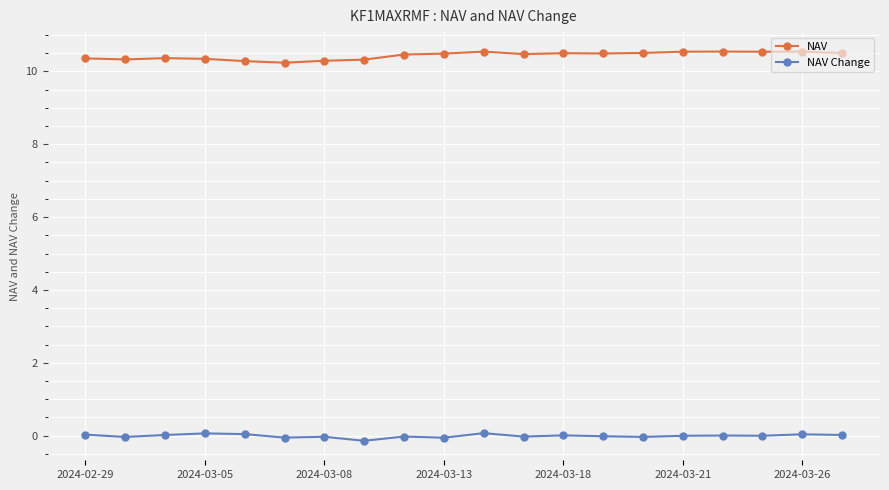

What are all the series names shown in the legend?

NAV, NAV Change